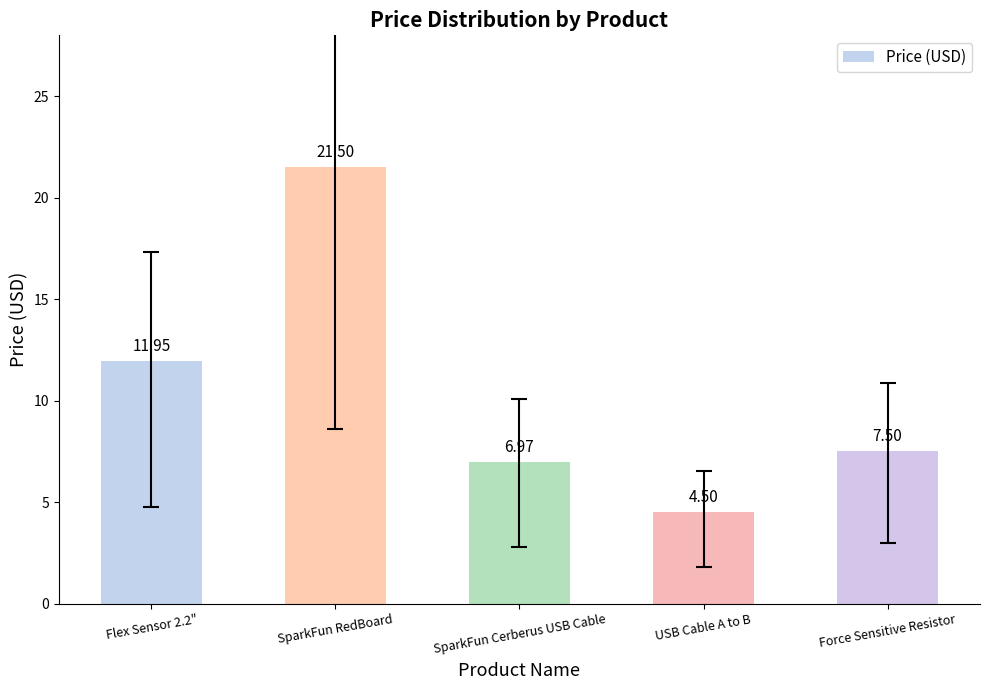

What is the difference between the maximum and second lowest values?

14.5